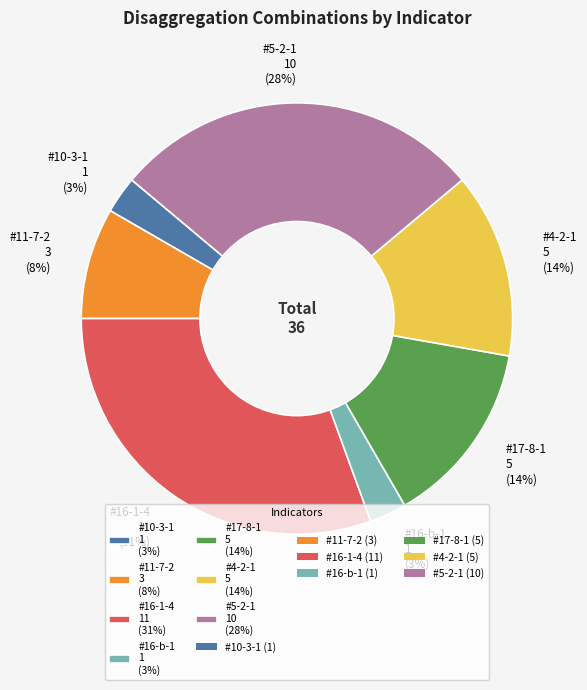

Is it true that #17-8-1 5 (14%) is 14% of the pie?

True